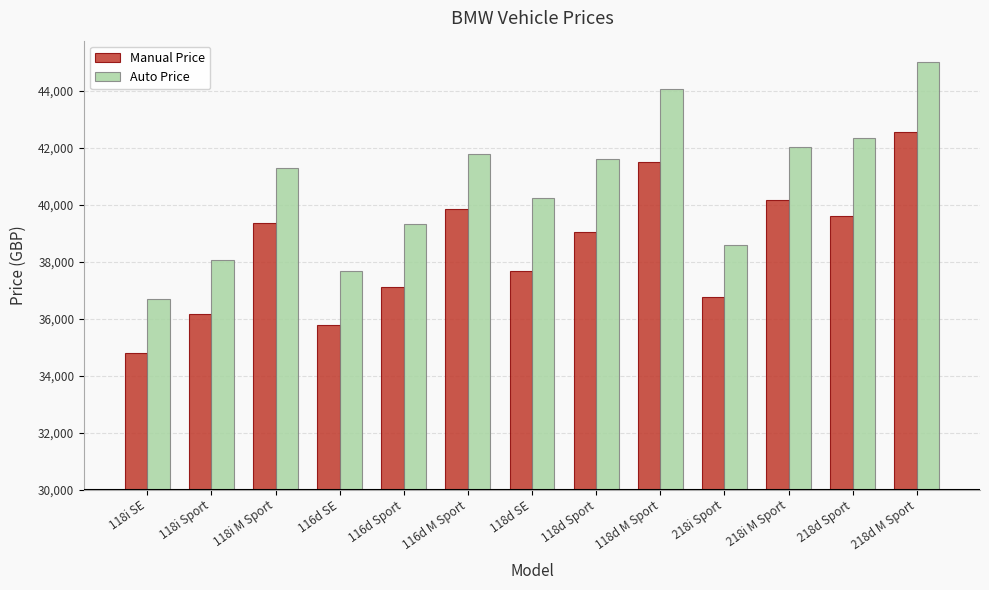

Rank the series by their average value, from highest to lowest.

Auto Price, Manual Price